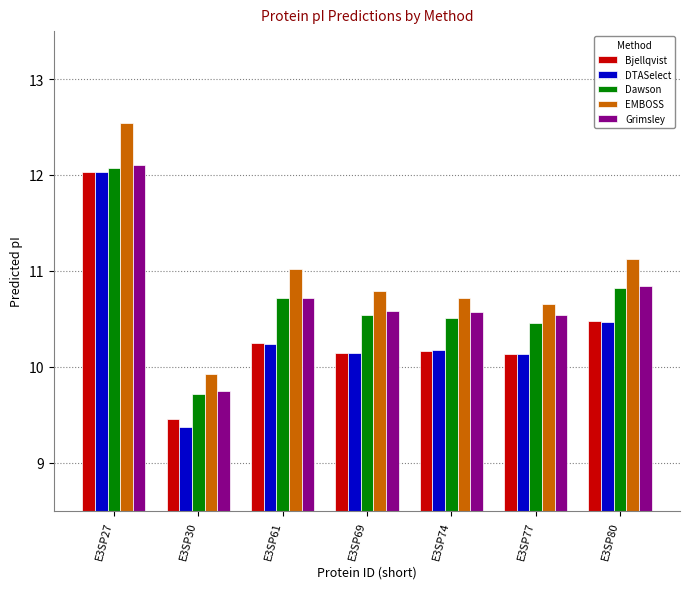

What is the difference between the Grimsley values at E3SP69 and E3SP61?

0.1